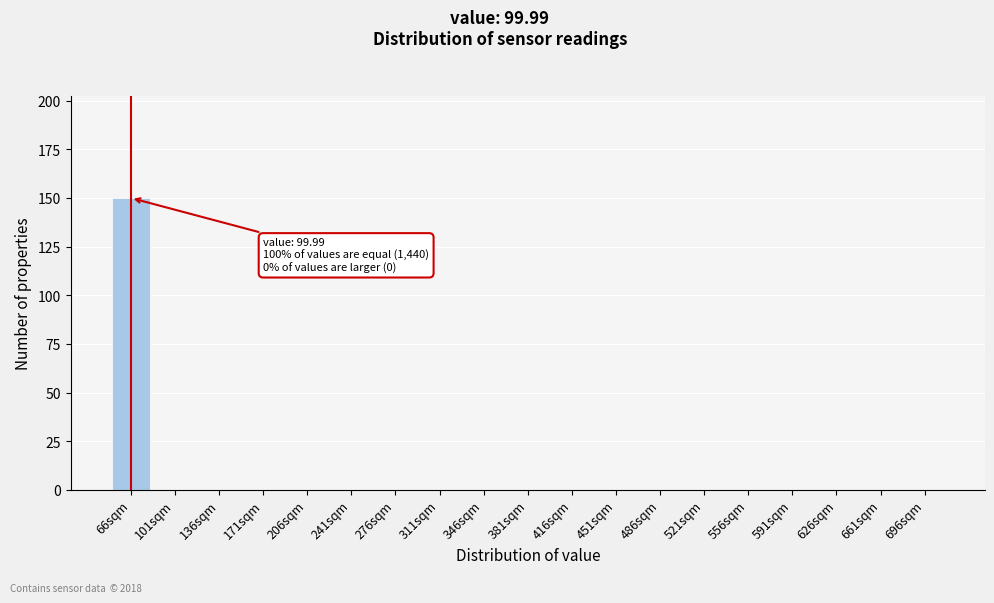

Reading left to right, transcribe all the data shown in this chart.

66sqm=150	101sqm=0	136sqm=0	171sqm=0	206sqm=0	241sqm=0	276sqm=0	311sqm=0	346sqm=0	381sqm=0	416sqm=0	451sqm=0	486sqm=0	521sqm=0	556sqm=0	591sqm=0	626sqm=0	661sqm=0	696sqm=0